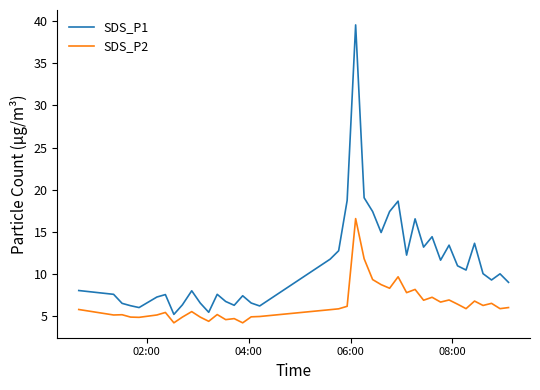

What is the difference between the maximum and minimum values in the SDS_P1 series?

34.3